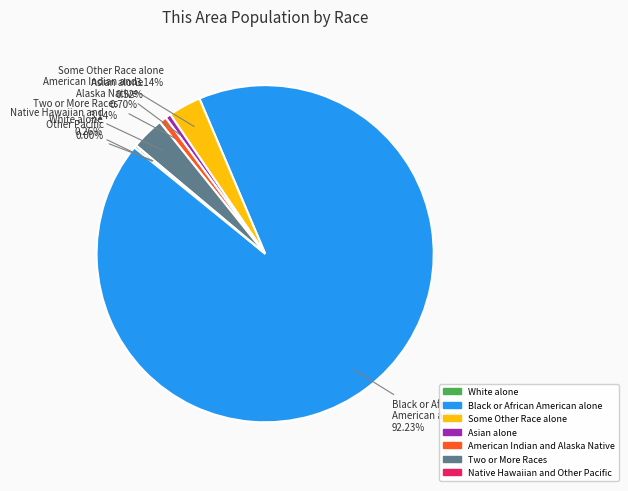

The American Indian and Alaska Native slice represents 11% of the pie. True or false?

False